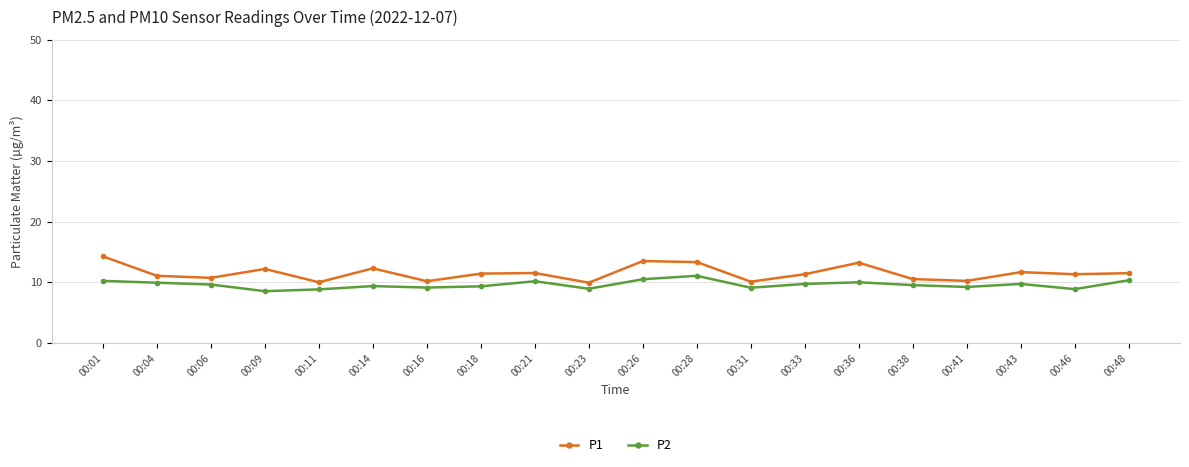

What is the total value across all series at 00:21?

21.7